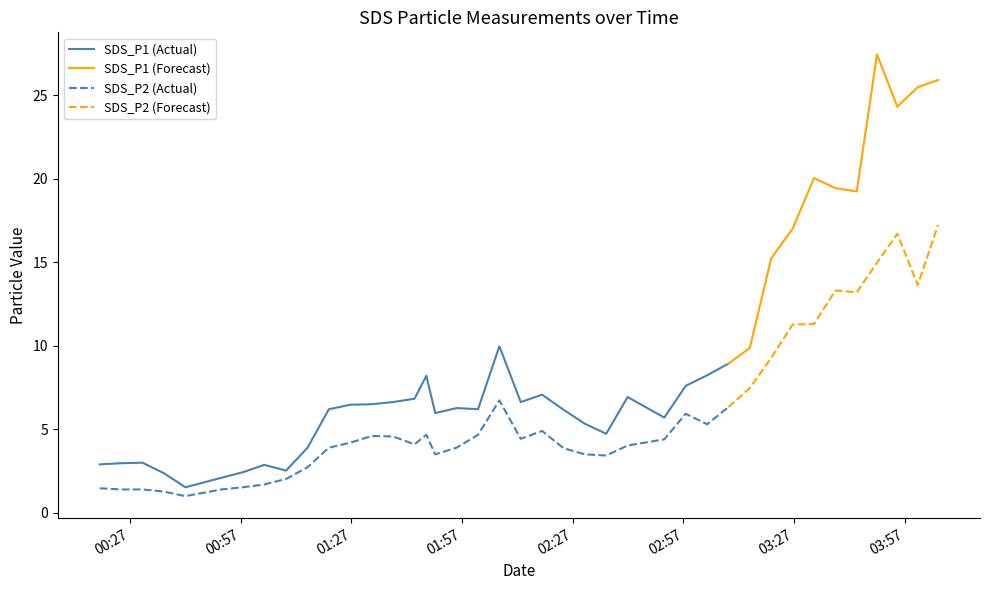

What is the smallest value displayed?

1.0